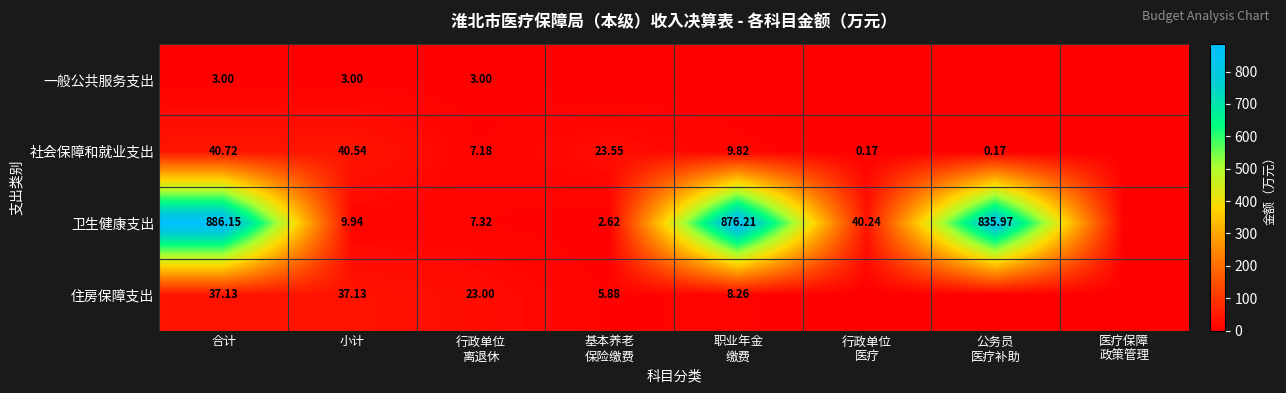

What is the maximum value shown in the chart?

886.1